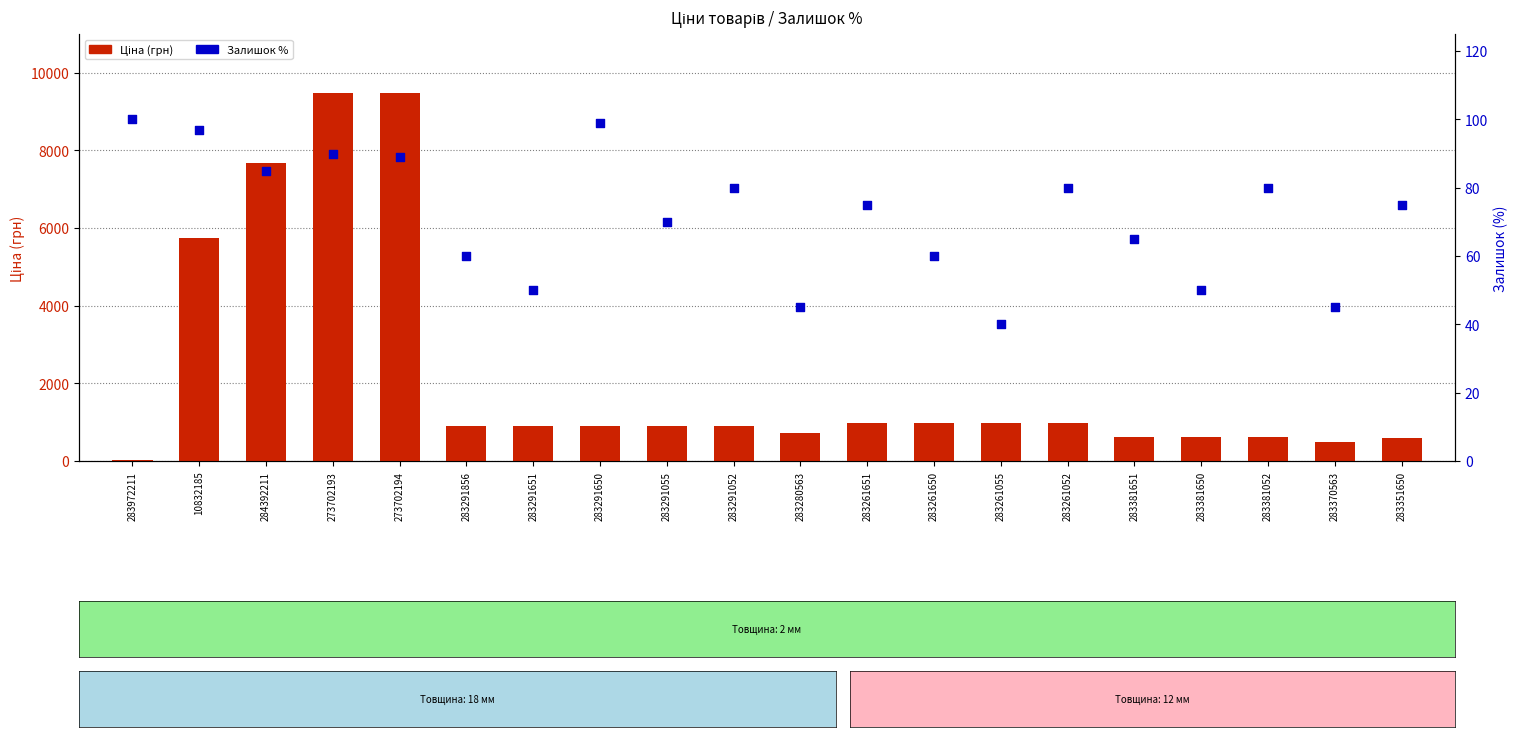

What is the total value across all series at 283370563?

545.5